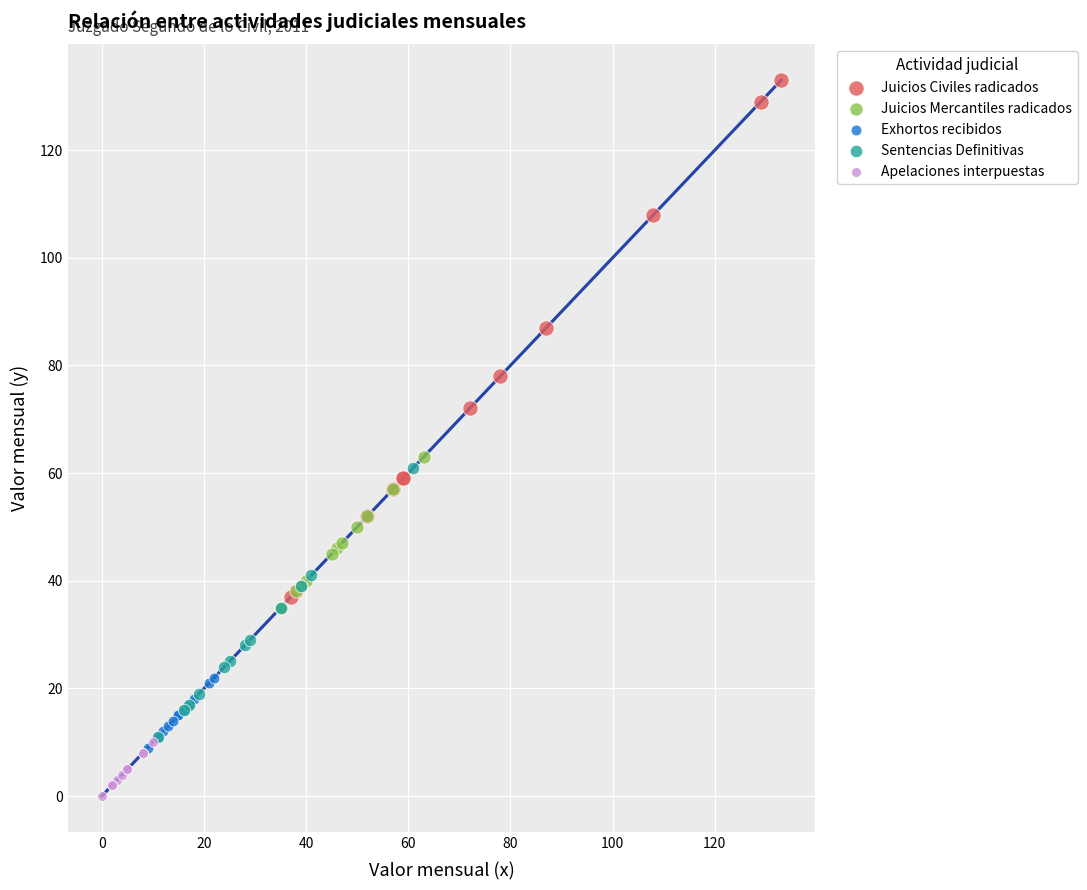

Which series contains the lowest Y value?

Apelaciones interpuestas